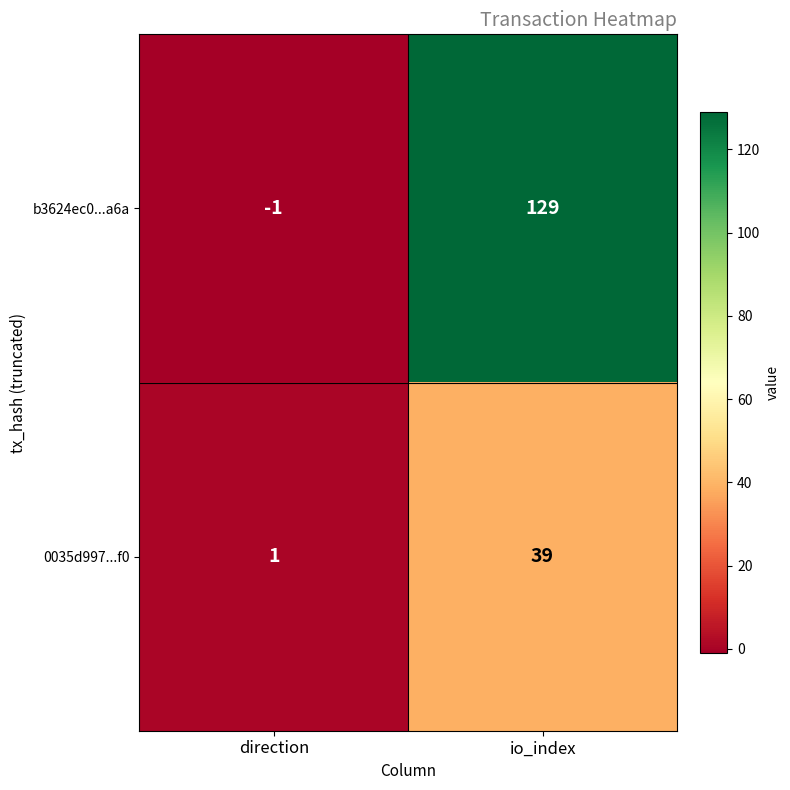

Reading left to right, transcribe all the data shown in this chart.

b3624ec0...a6a: -1	129
0035d997...f0: 1	39